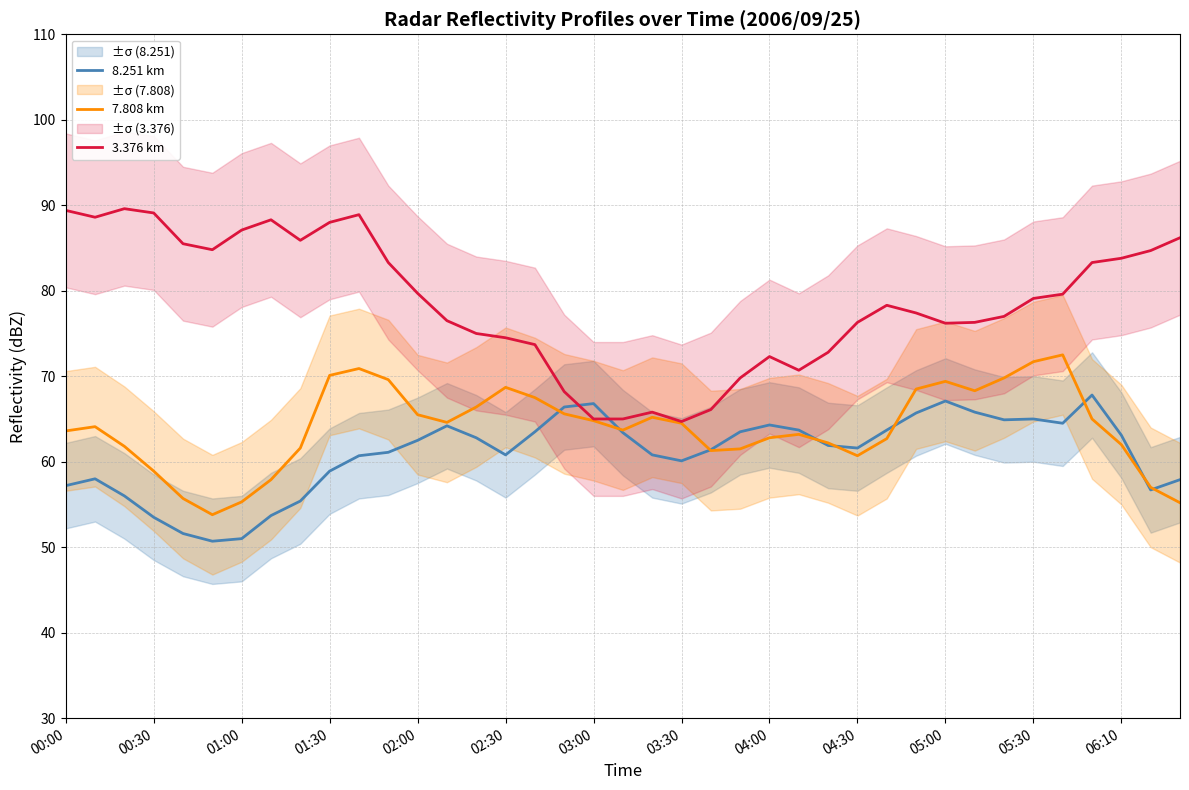

Is it true that 7.808 km equals 71.7 at 05:30?

True